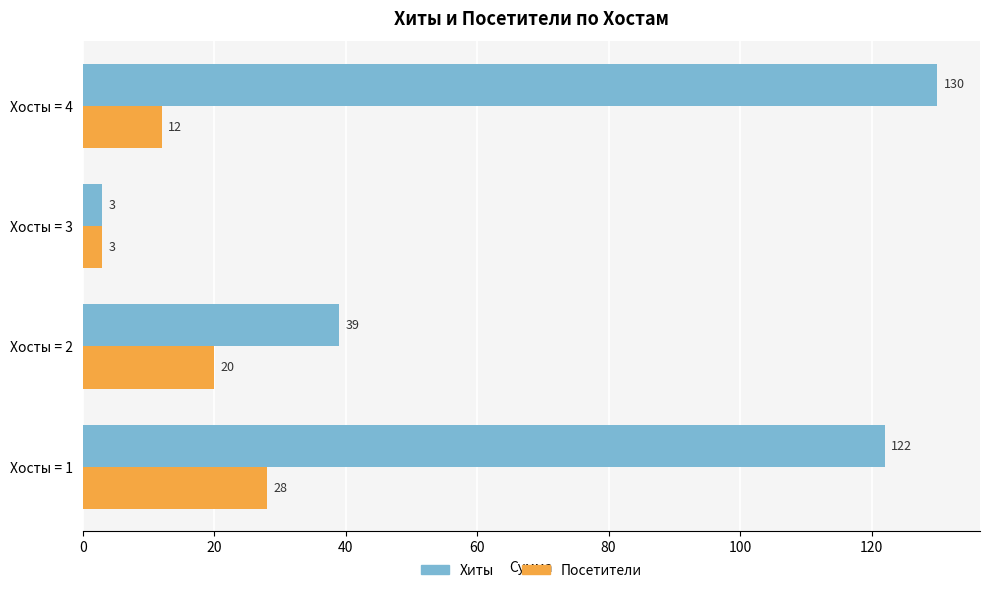

What are all the series names shown in the legend?

Хиты, Посетители